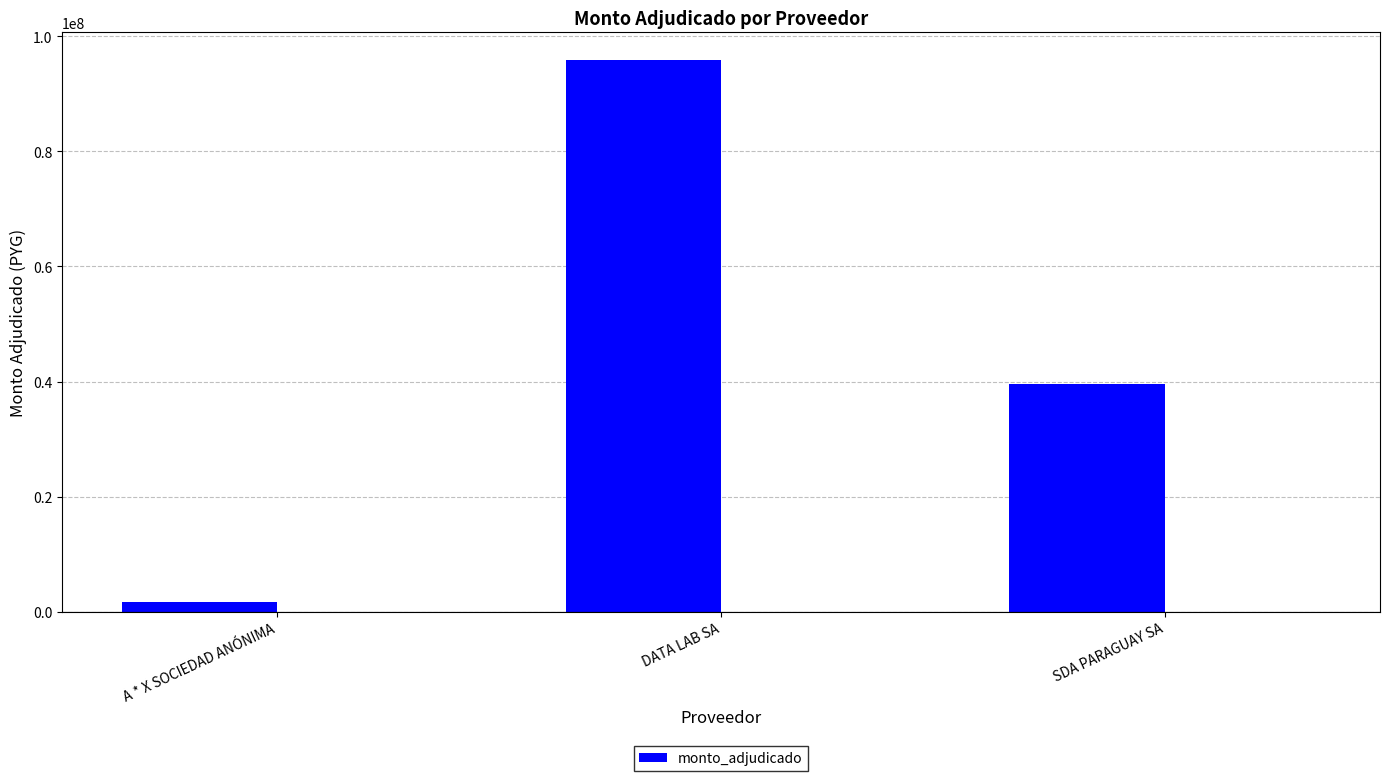

Where is the data nearest to the value 48774993?

SDA PARAGUAY SA